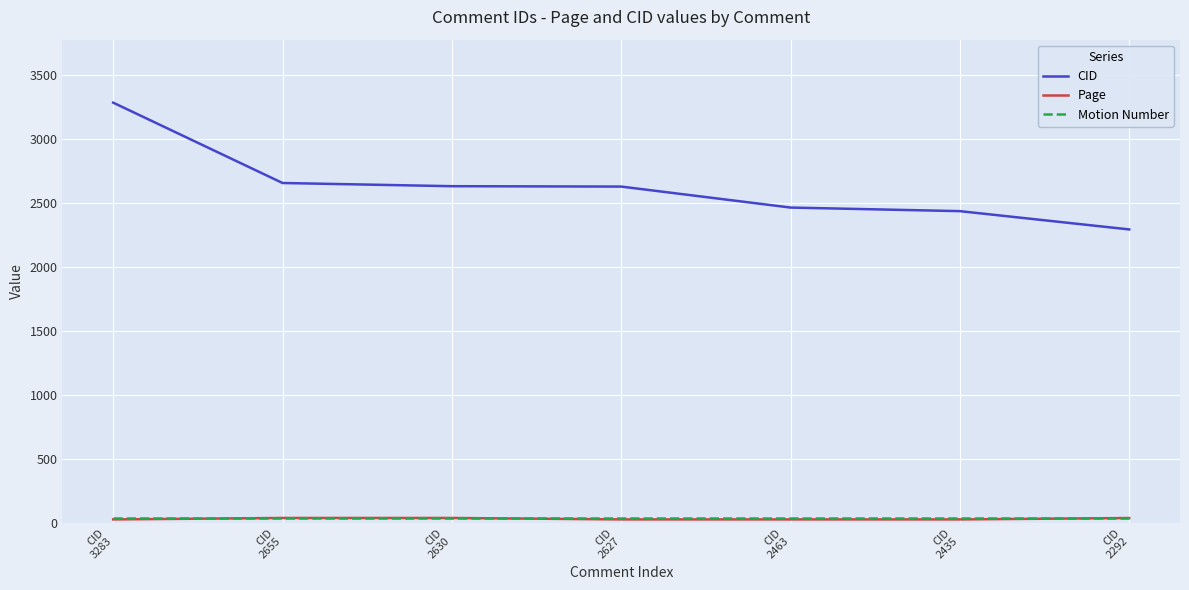

What is the maximum value shown in the chart?

3283.0